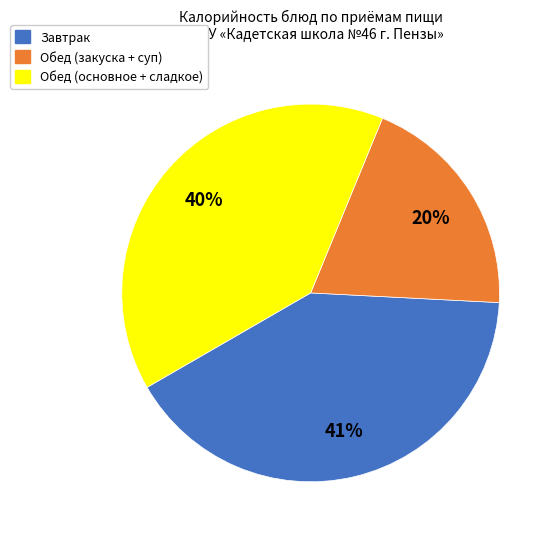

What is the ratio of the value at Обед (основное + сладкое) to the value at Обед (закуска + суп)?

2.0